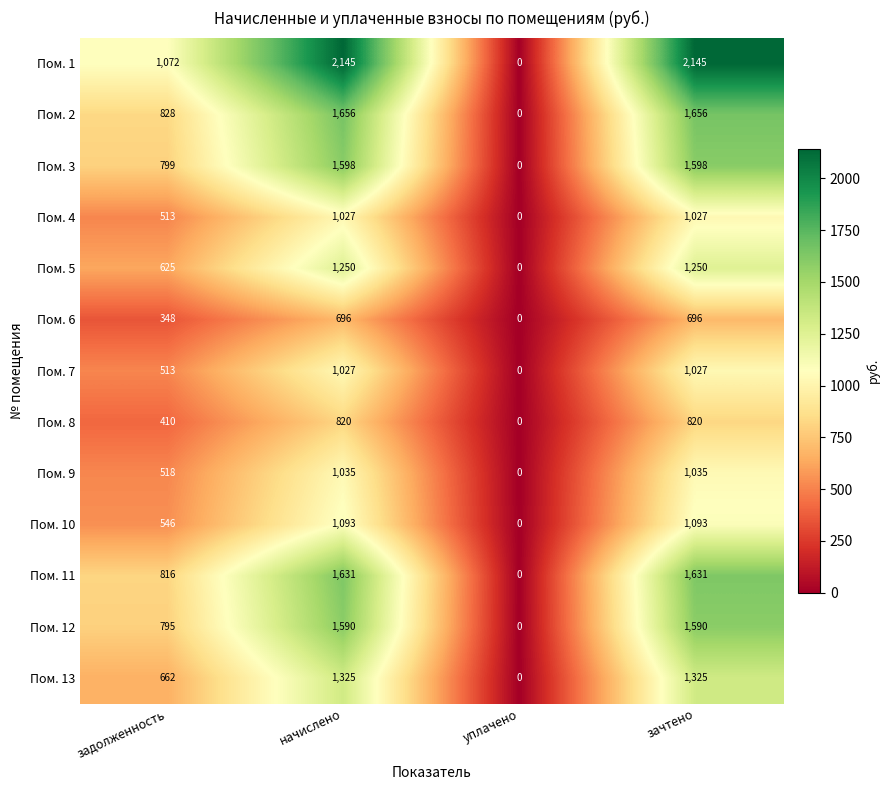

Which series has the largest range (max minus min)?

Пом. 1